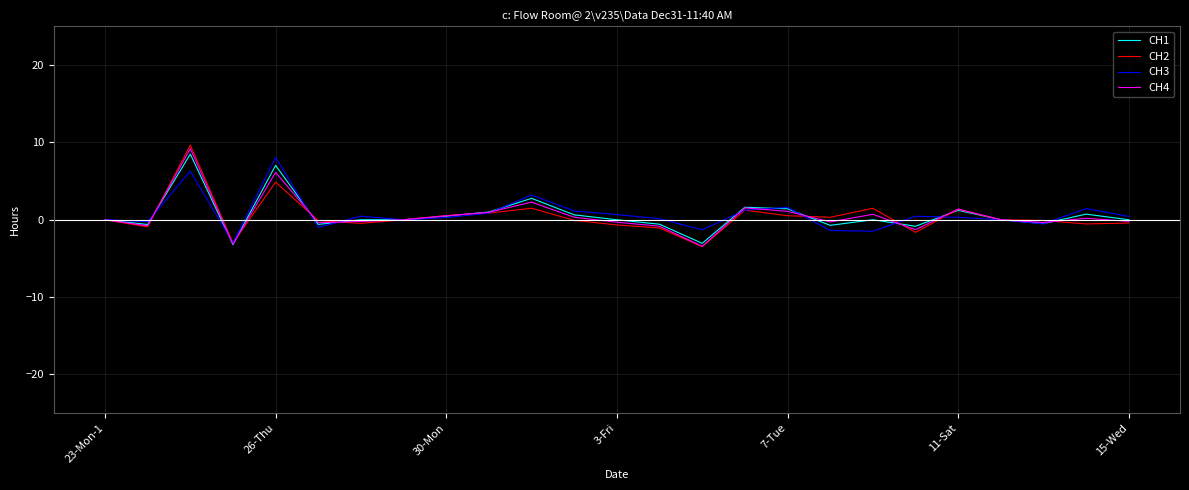

What is the smallest value displayed?

-3.5